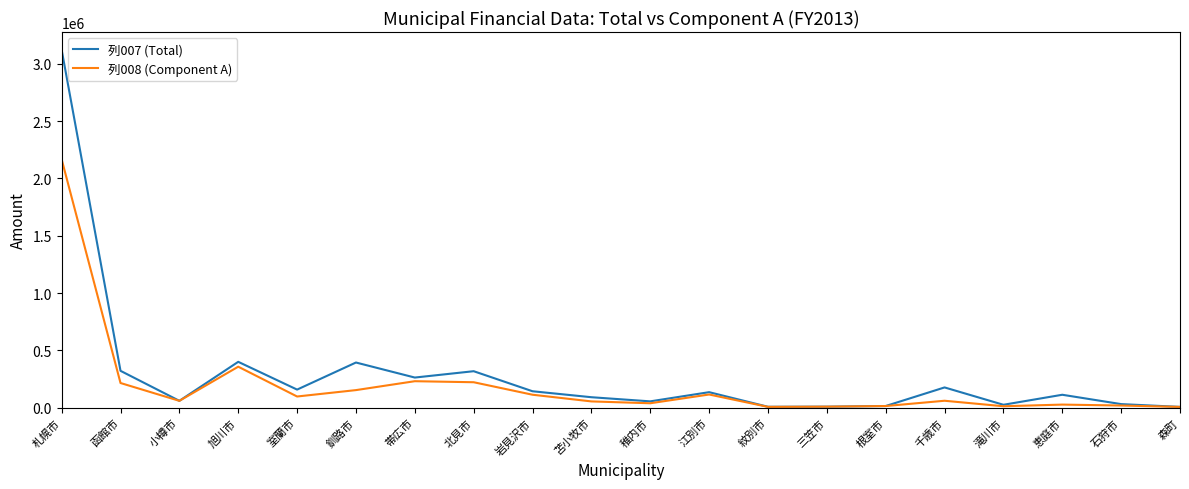

Count the number of categories in the chart.

20